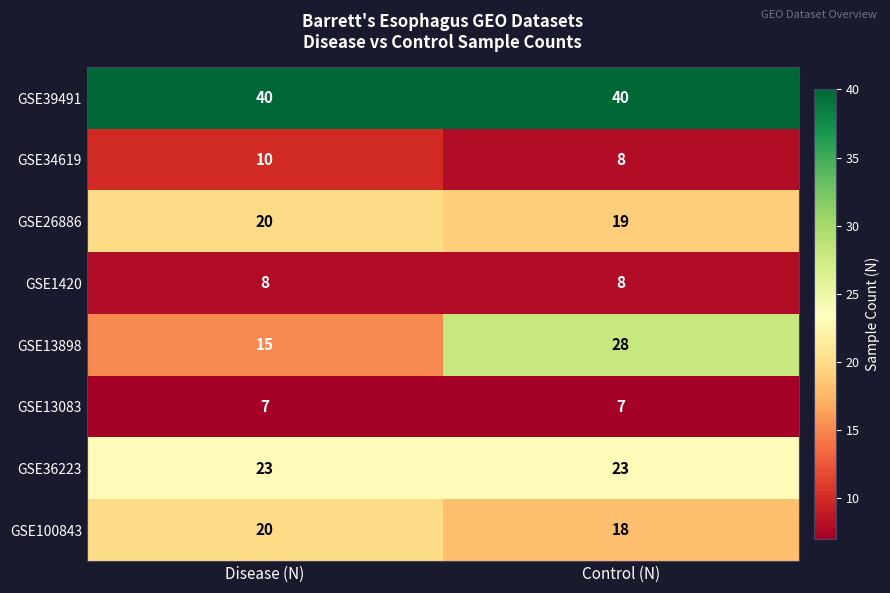

Which series has the largest total across all categories?

GSE39491